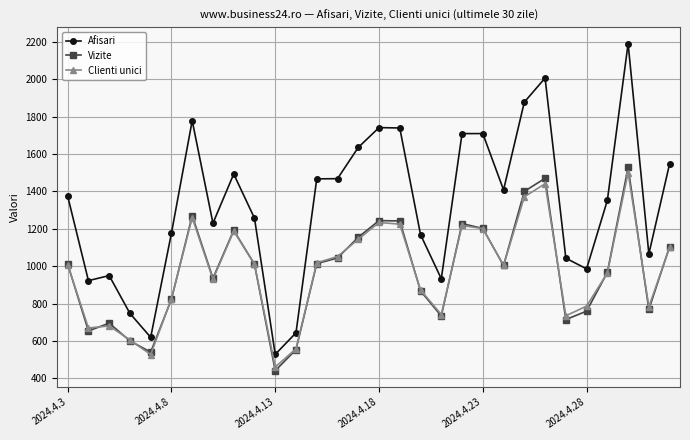

What is the value of the Vizite point at the 8th from the left?

936